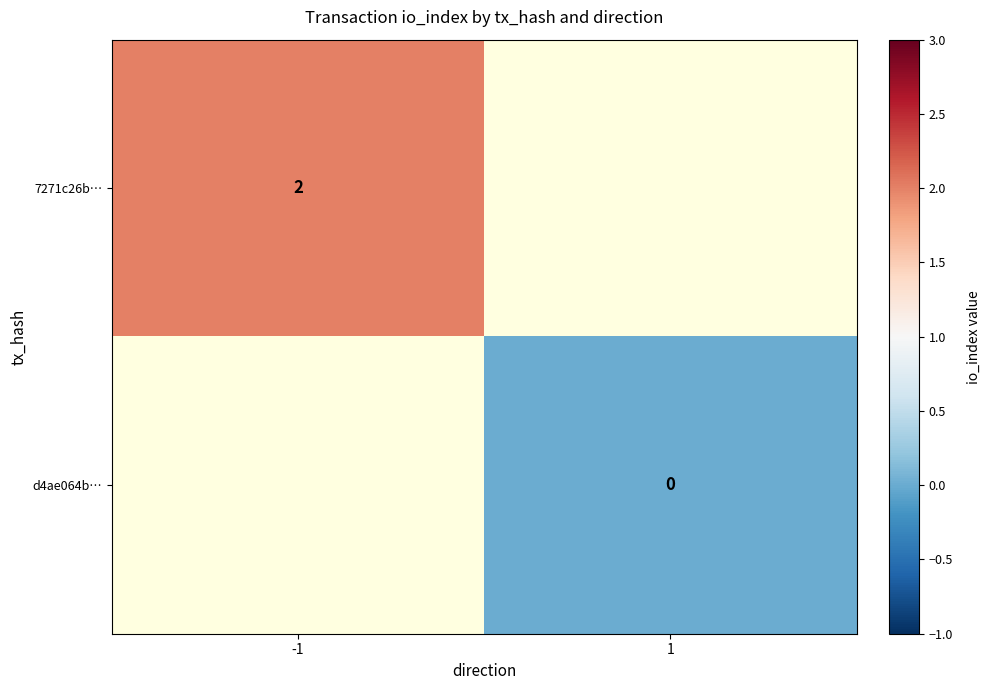

The value of 7271c26b… at -1 is 1. True or false?

False